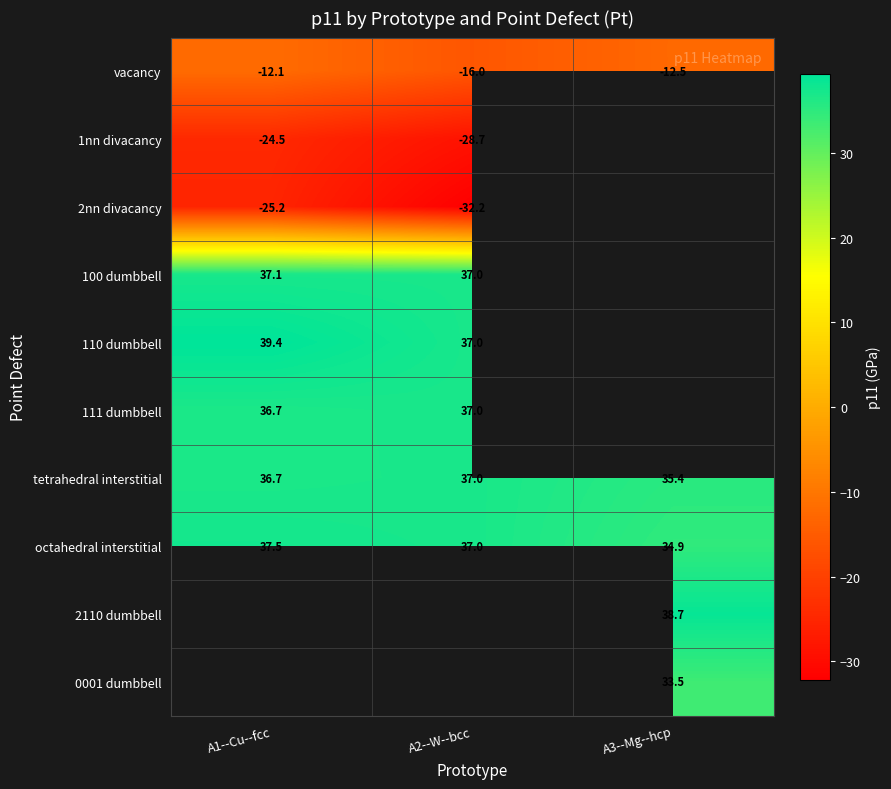

How many data points does each series have?

3